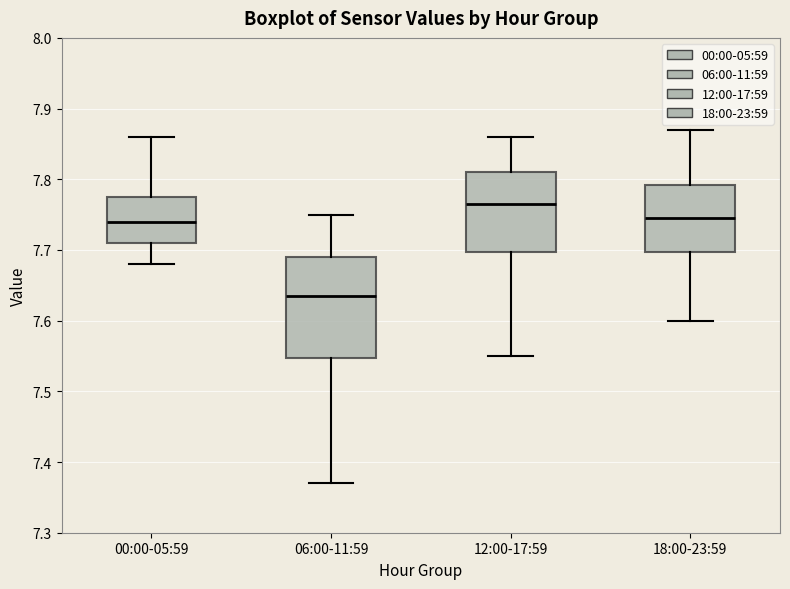

Reading left to right, read every box against the y-axis: the position of its median line, the range the box covers, and the ends of its whiskers. The values are not printed on the chart, so give them approximately, as read against the axis.

00:00-05:59: median 7.74, box 7.71 to 7.78, whiskers 7.68 to 7.86
06:00-11:59: median 7.64, box 7.55 to 7.69, whiskers 7.37 to 7.75
12:00-17:59: median 7.77, box 7.70 to 7.81, whiskers 7.55 to 7.86
18:00-23:59: median 7.75, box 7.70 to 7.79, whiskers 7.60 to 7.87